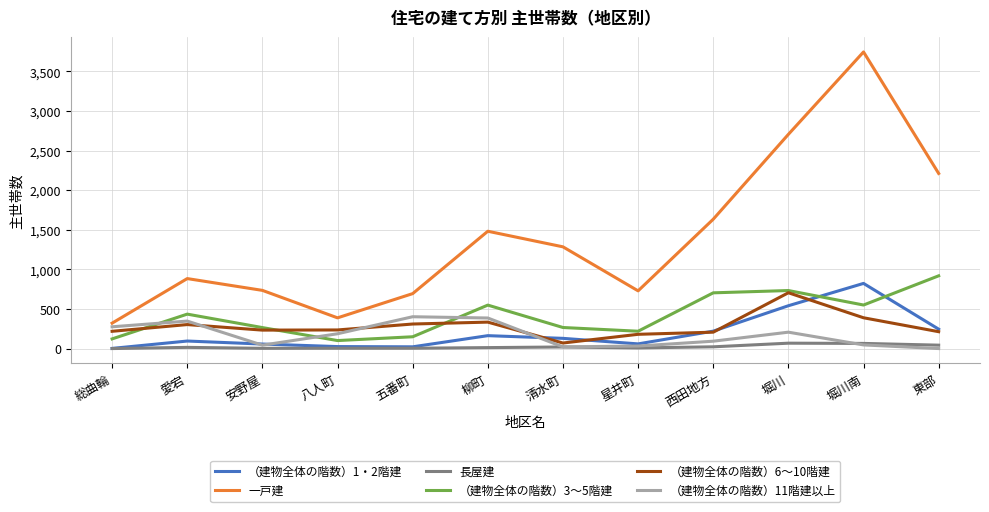

True or false: （建物全体の階数）6～10階建 and 一戸建 cross at least once.

False